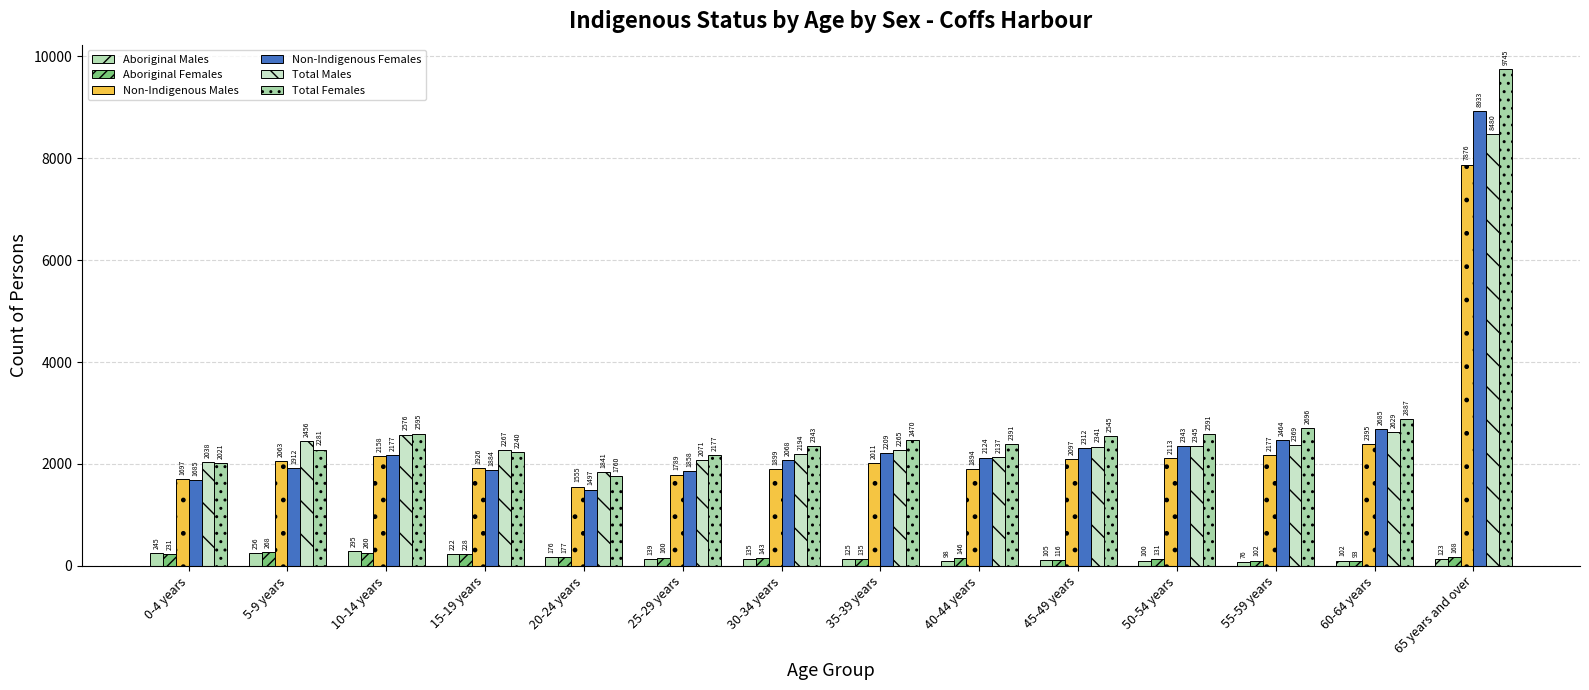

Reading left to right, extract all data points from this chart.

Aboriginal Males: 245	256	295	222	176	139	135	125	98	105	100	76	102	123
Aboriginal Females: 231	268	260	228	177	160	143	135	146	116	131	102	93	168
Non-Indigenous Males: 1697	2063	2158	1926	1555	1789	1899	2011	1894	2097	2113	2177	2395	7876
Non-Indigenous Females: 1685	1912	2177	1884	1497	1858	2068	2209	2124	2312	2343	2464	2685	8933
Total Males: 2038	2456	2576	2267	1841	2071	2194	2265	2137	2341	2345	2369	2629	8480
Total Females: 2021	2281	2595	2240	1760	2177	2343	2470	2391	2545	2591	2696	2887	9745